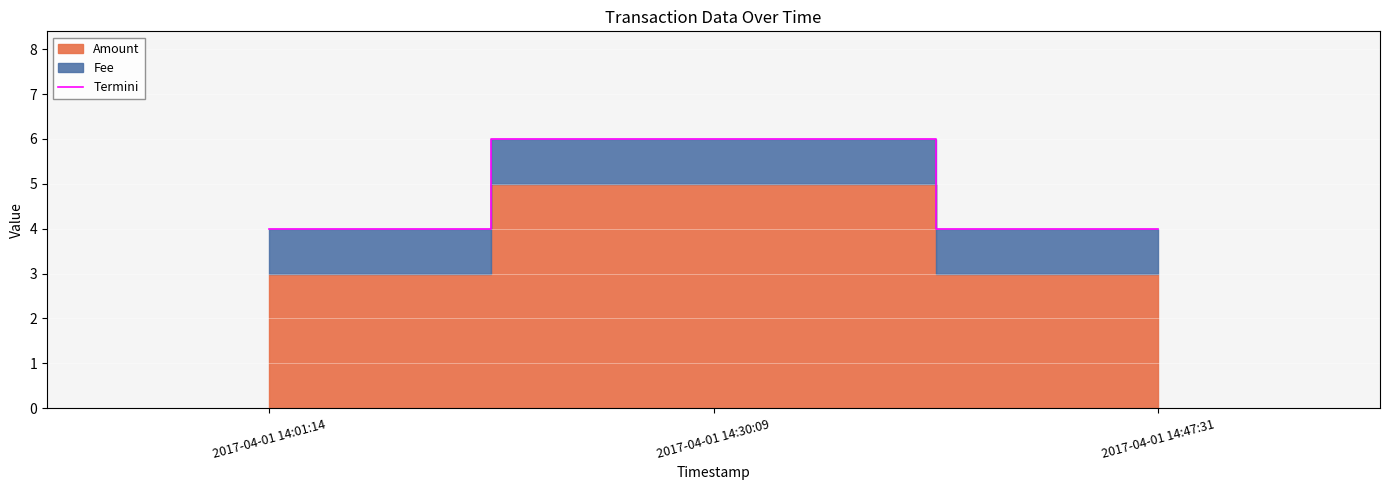

Reading left to right, list all the values displayed in this chart.

2017-04-01 14:01:14=4	2017-04-01 14:30:09=6	2017-04-01 14:47:31=4